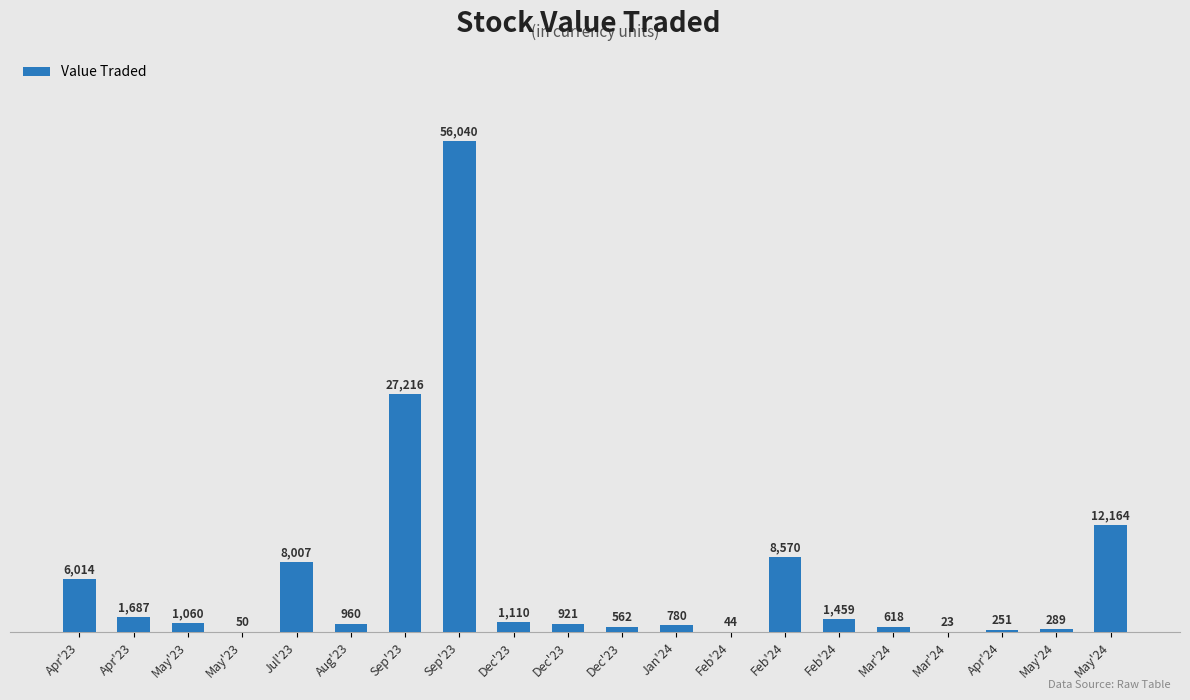

How many categories are shown in the chart?

20